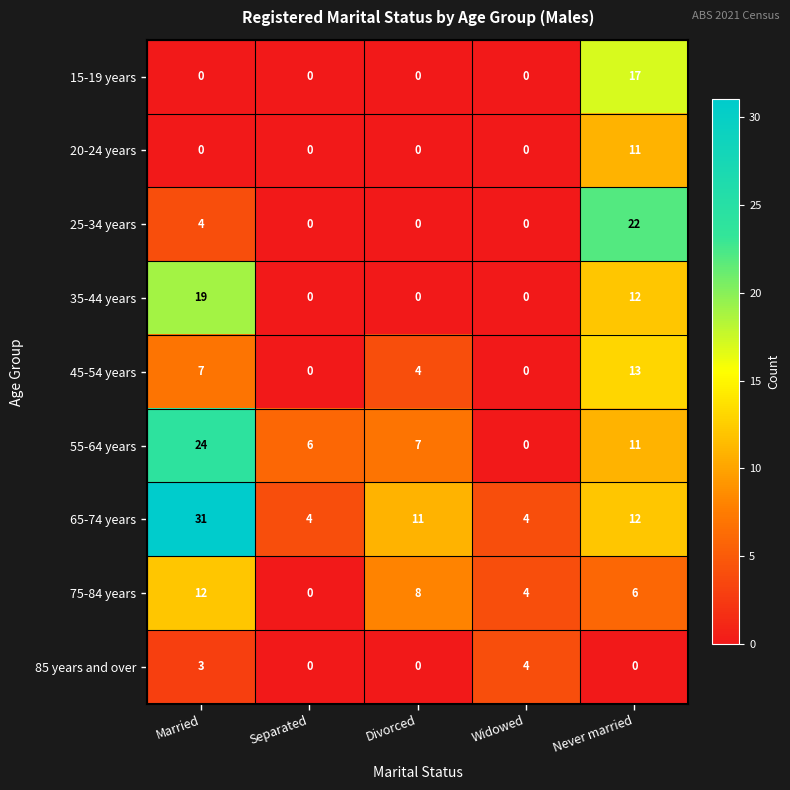

What is the spread (max minus min) of values at Never married?

22